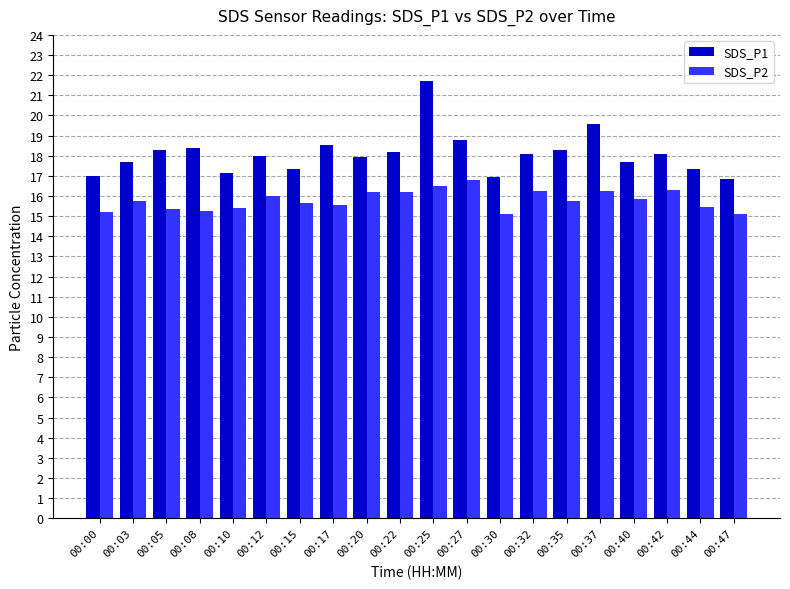

Does the chart contain stacked bars?

No